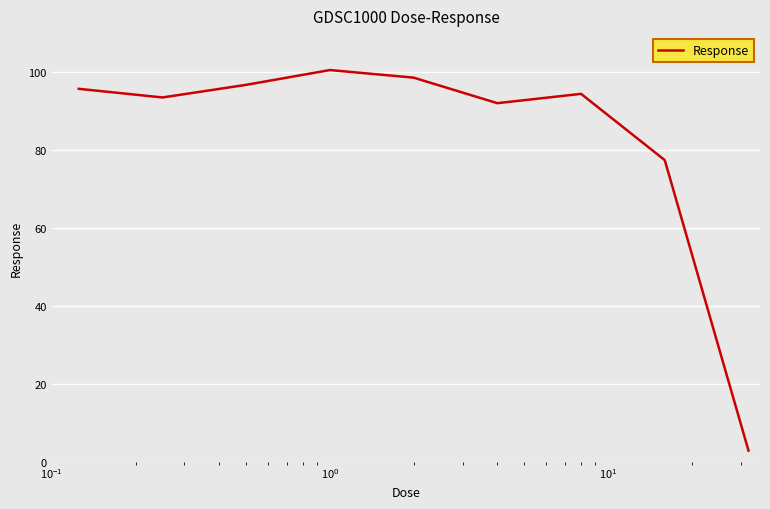

What is the greatest value displayed?

100.5